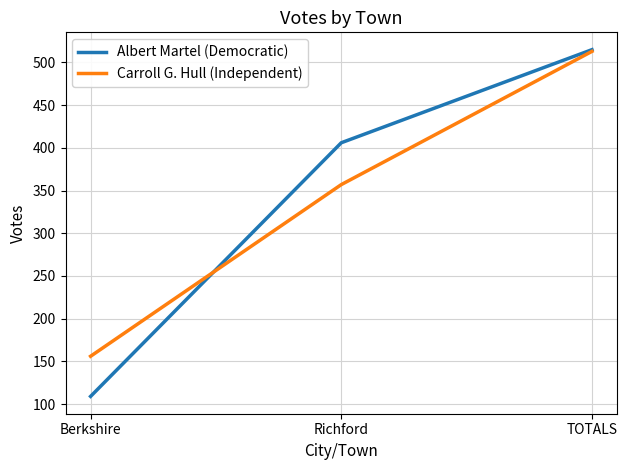

Rank the categories by Albert Martel (Democratic) value from highest to lowest.

TOTALS, Richford, Berkshire